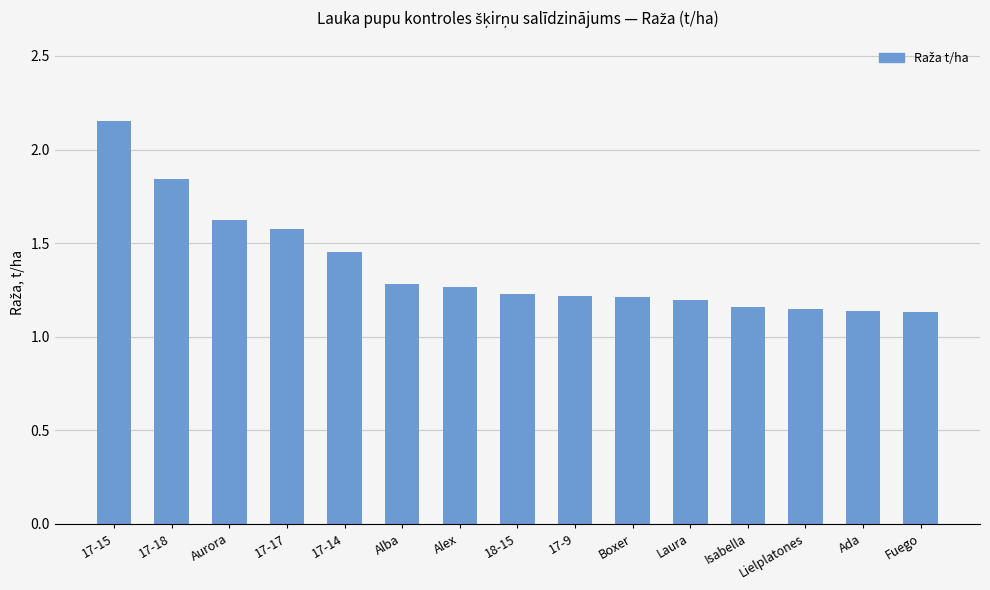

What is the ratio of the value at Ada to the value at Isabella?

1.0